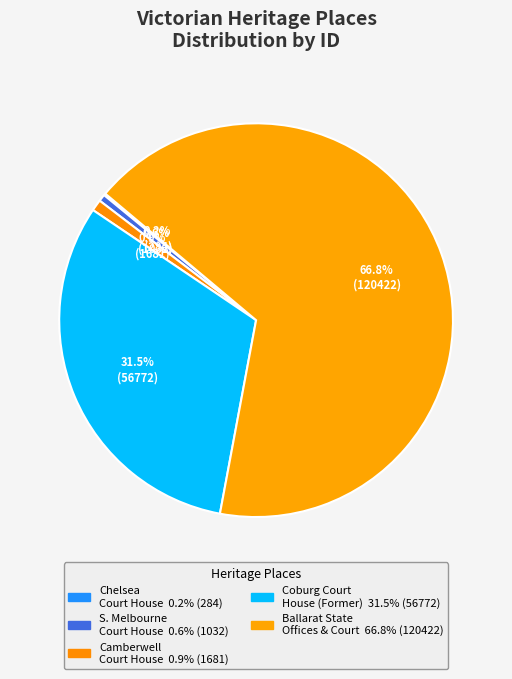

How many slices are in this pie chart?

5